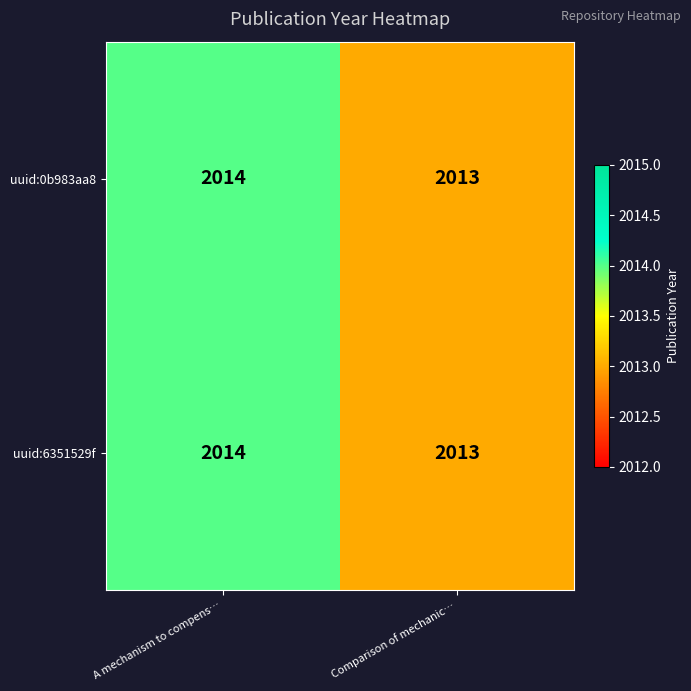

At which category is the sum across all series the highest?

A mechanism to compens…